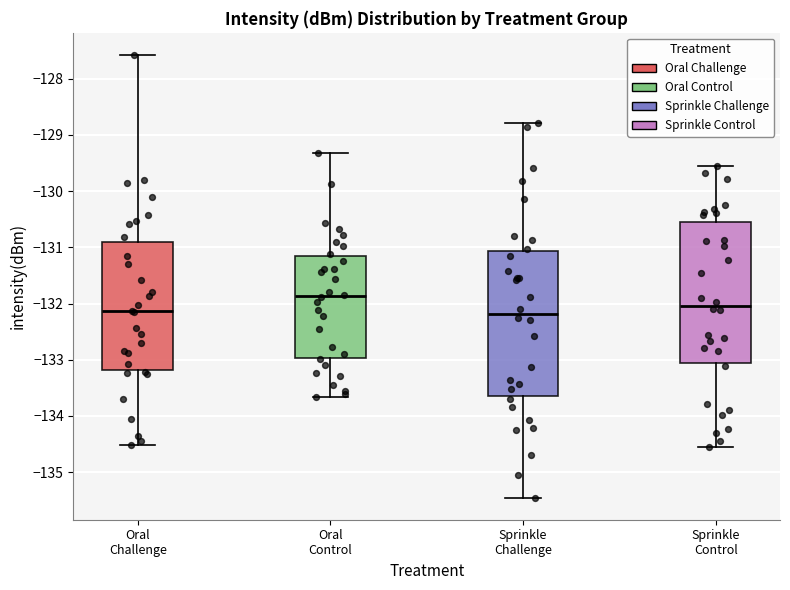

Where does the upper whisker of the box for Oral Challenge end on the y-axis? The values are not printed on the chart, so give them approximately, as read against the axis.

-127.6